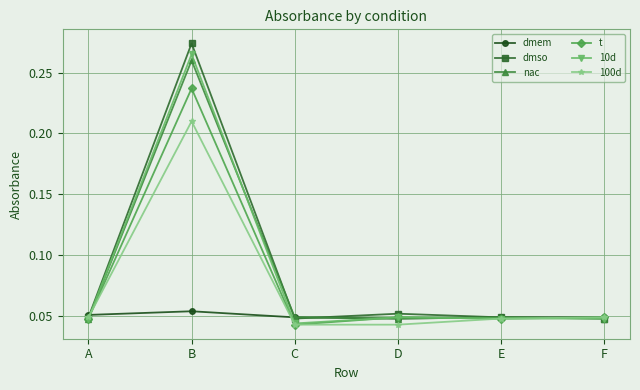

At which category does the chart reach its peak across all series?

B